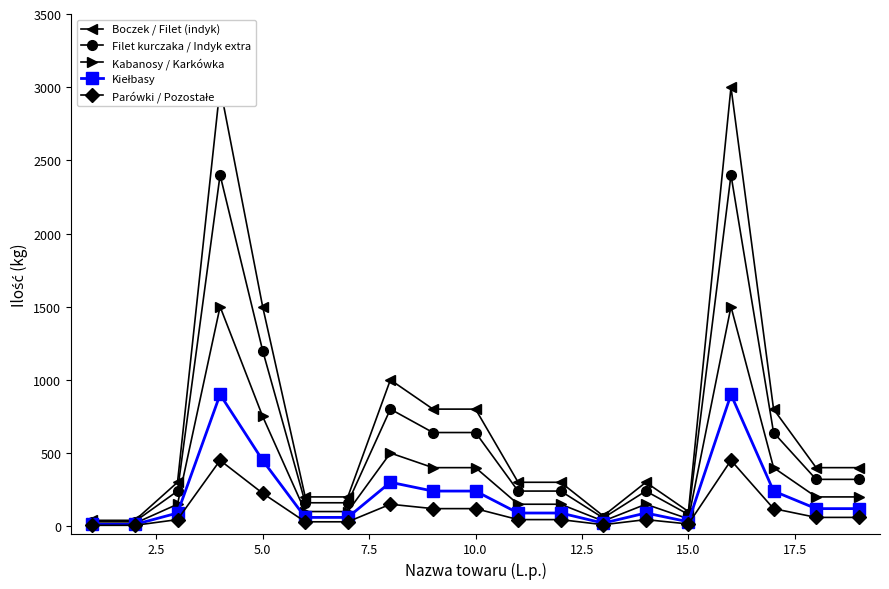

What is the maximum value for Parówki / Pozostałe?

450